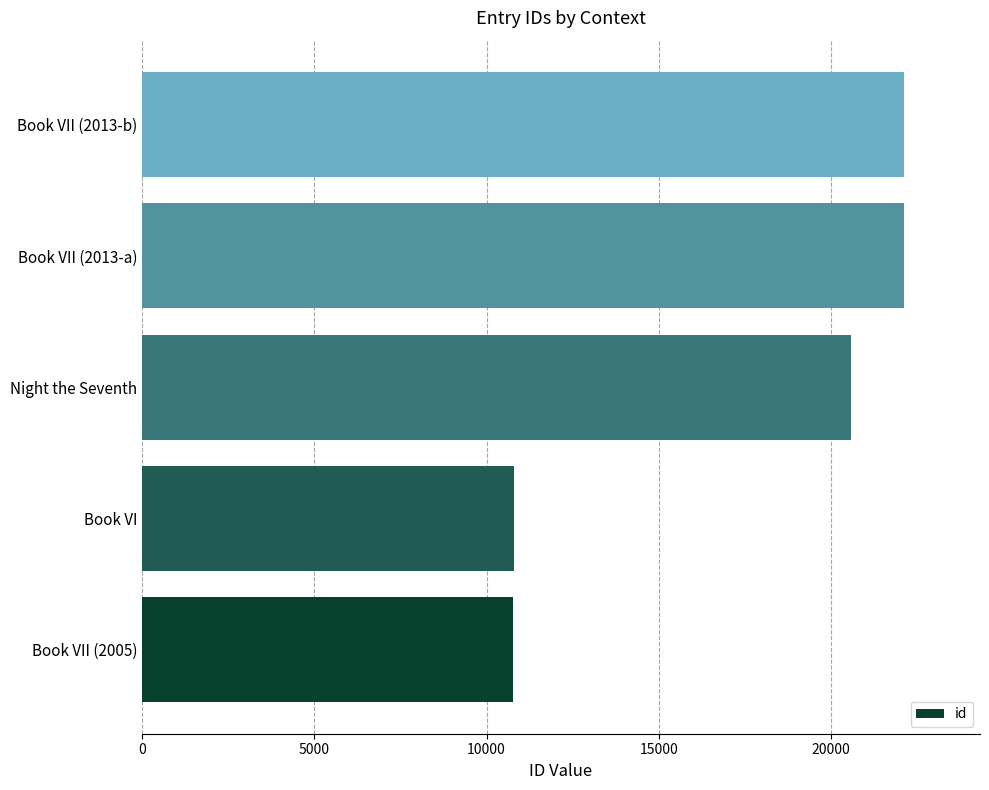

The value at Book VII (2005) is 16293. True or false?

False